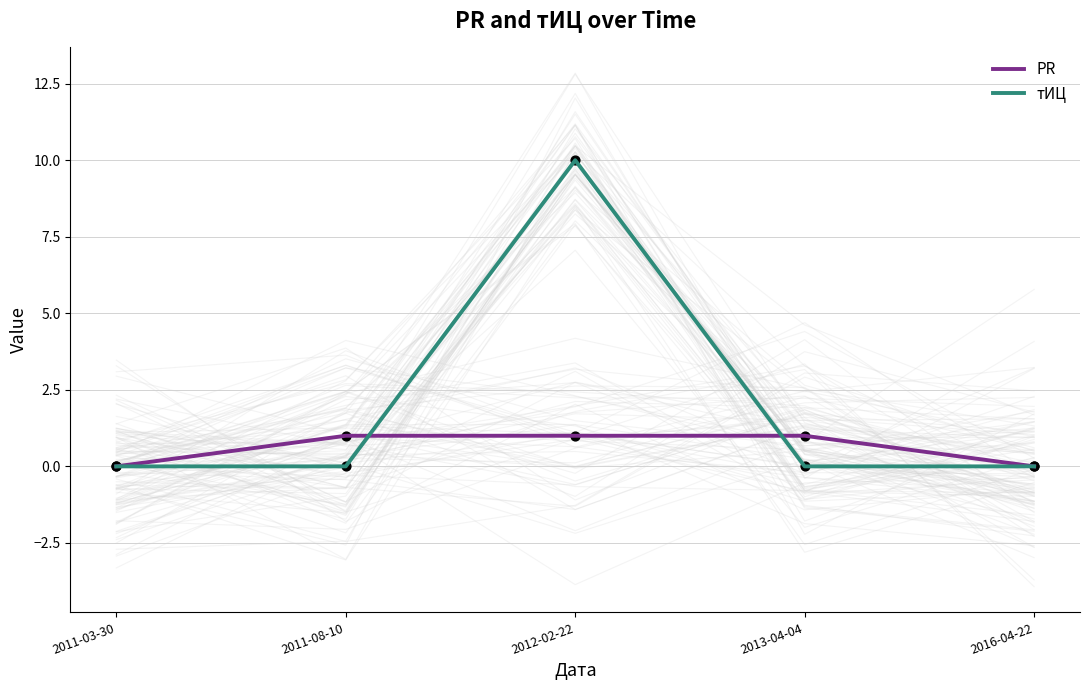

At which category is the sum across all series the highest?

2012-02-22